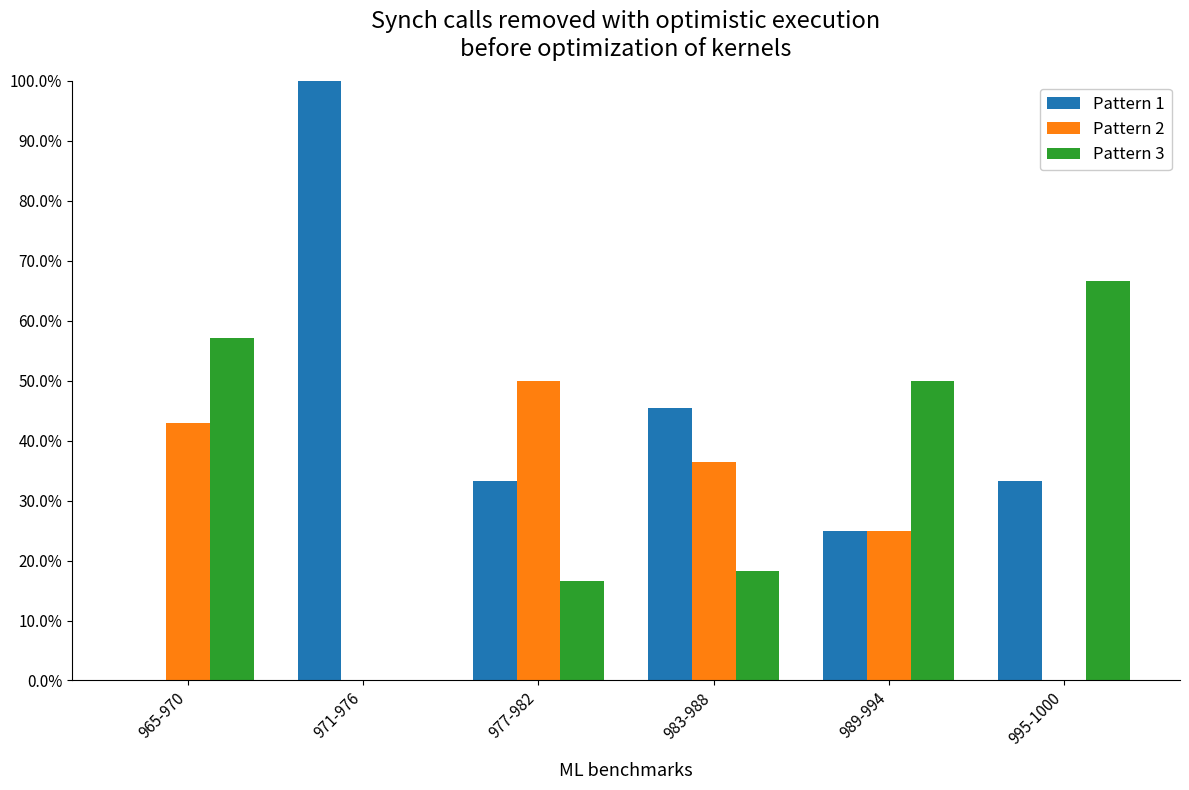

What is the difference between the maximum and minimum values in the Pattern 2 series?

0.5